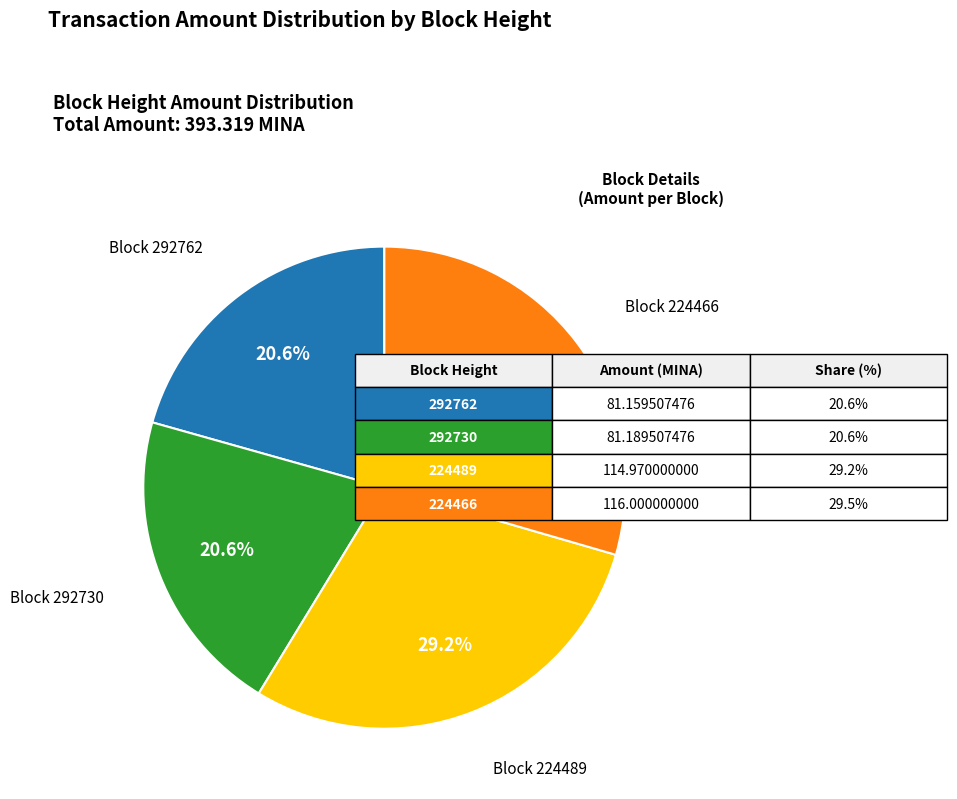

Does any single category account for the majority?

No